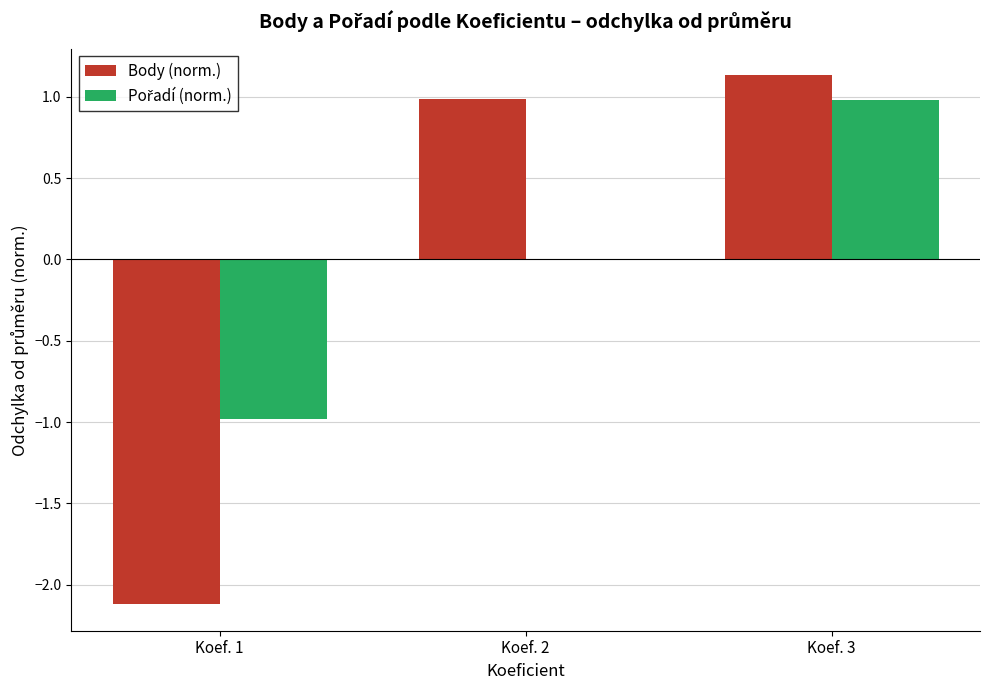

True or false: Body (norm.) has a value of 1.0 at Koef. 2.

True